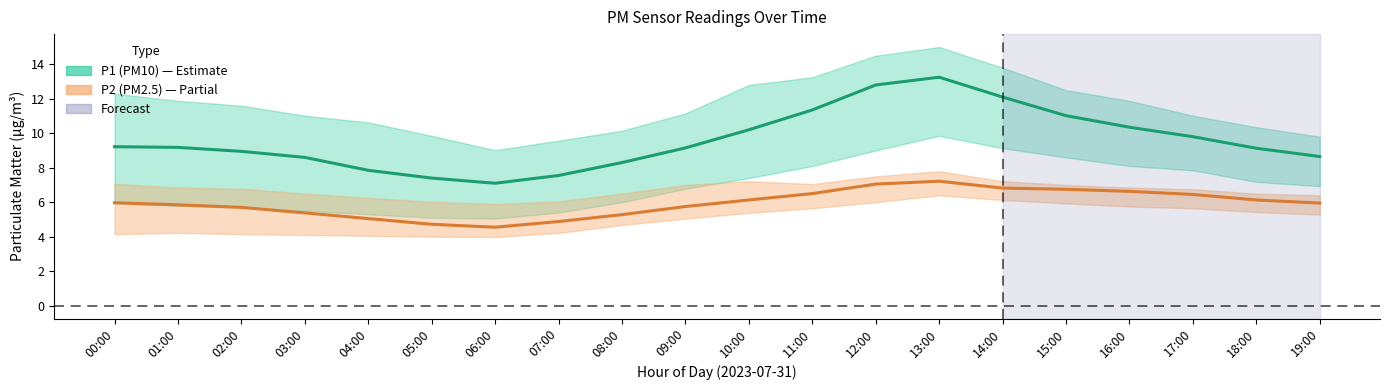

What is the label of the 1st point from the left?

00:00